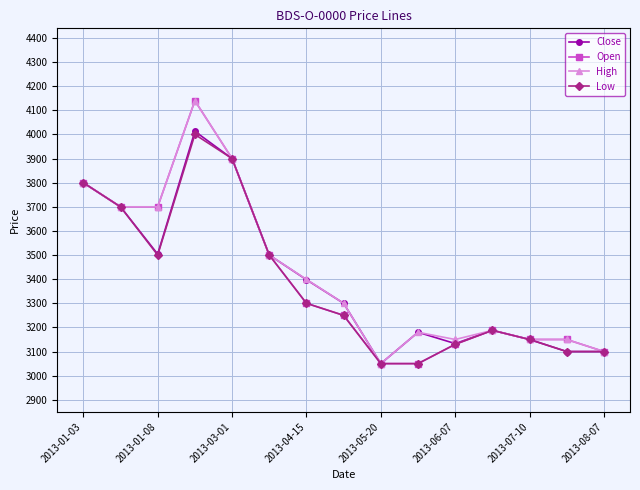

At how many categories does at least one series exceed 3652?

5